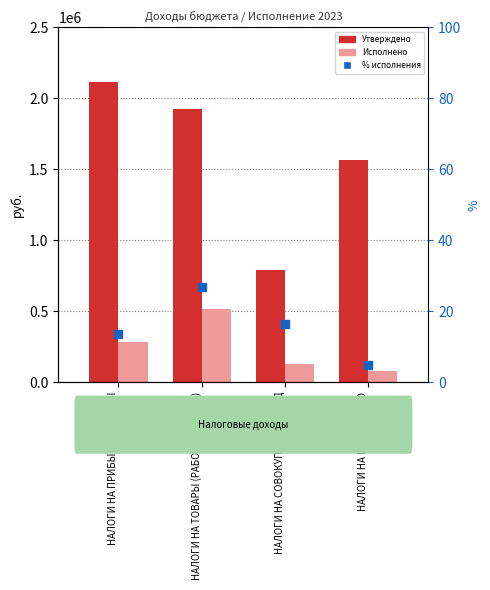

Is the value of Утверждено (бюджет) at НАЛОГИ НА СОВОКУПНЫЙ ДОХОД greater than the value of Исполнено (бюджет) at НАЛОГИ НА ТОВАРЫ (РАБОТЫ, УСЛУГИ)?

Yes